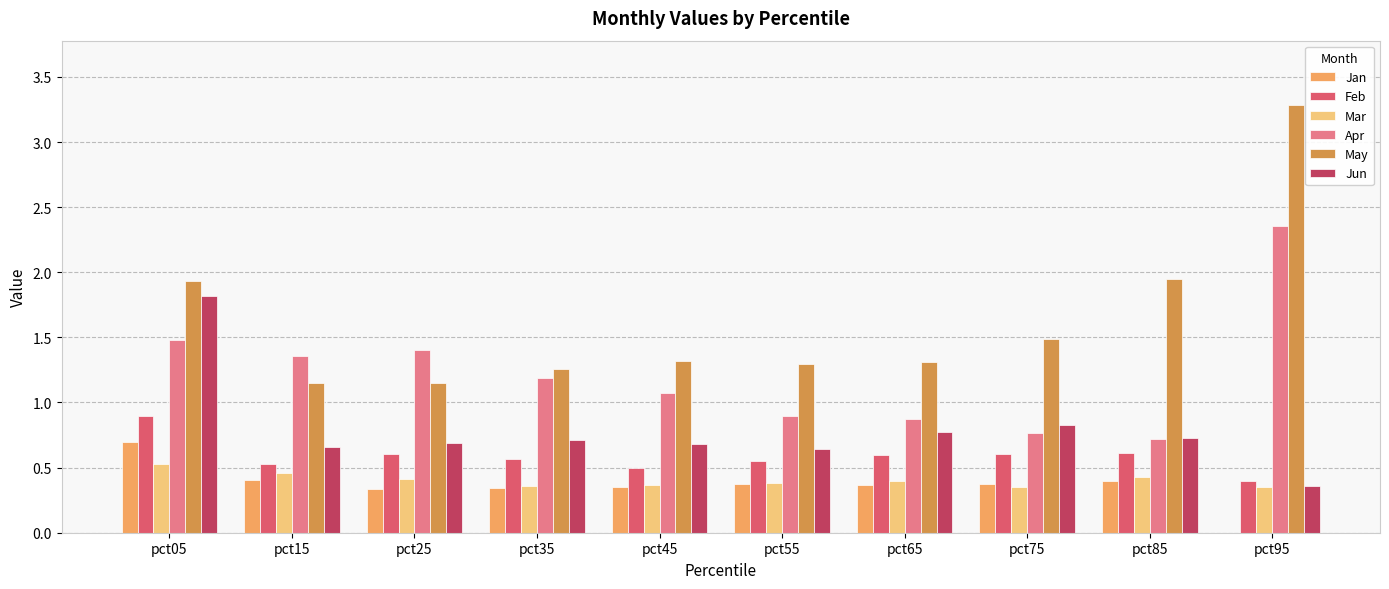

Is it true that Apr equals 1.5 at pct05?

True